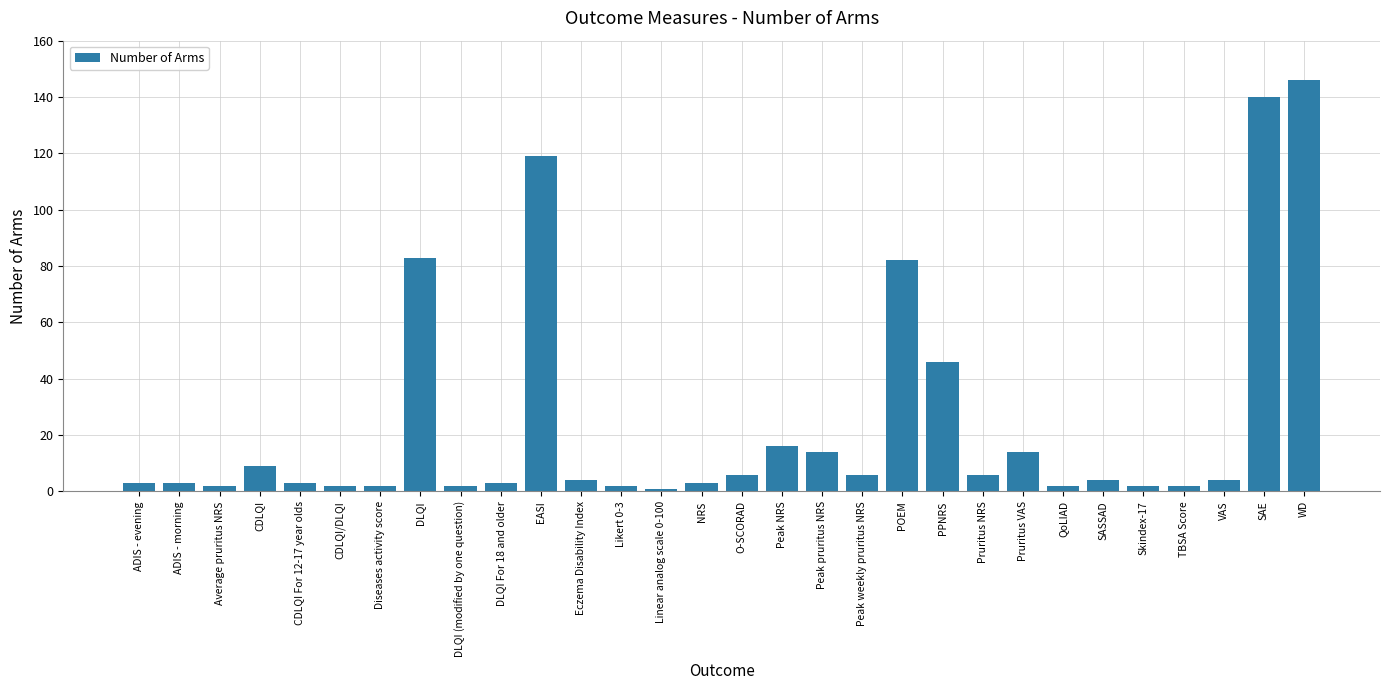

What is the change in value from Pruritus VAS to WD?

+132